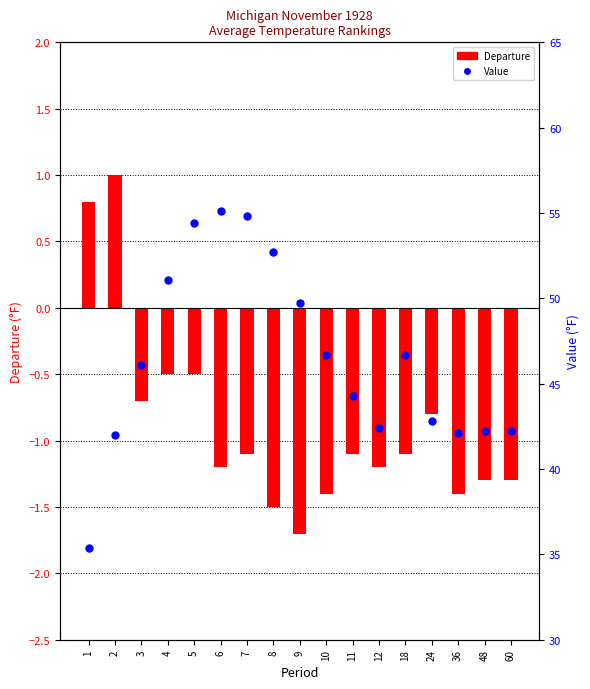

At which category is the sum across all series the highest?

5